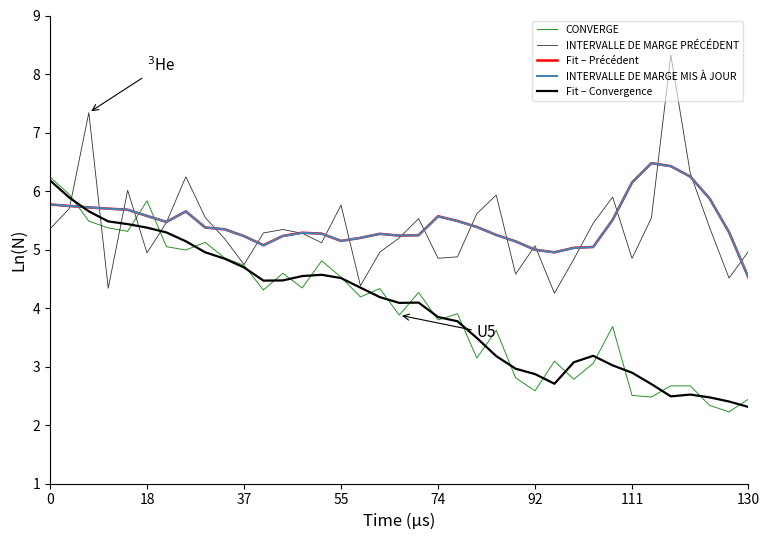

Is this an area chart (filled region under the line)?

No